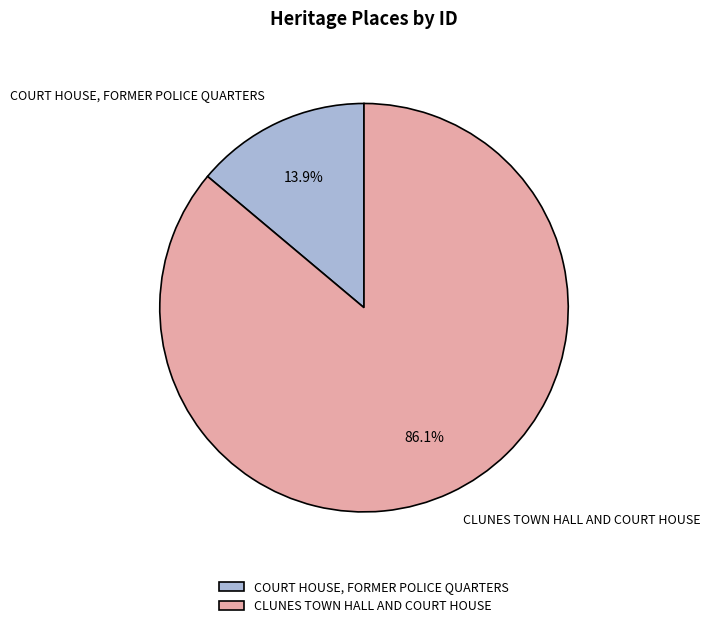

Which has a higher value, CLUNES TOWN HALL AND COURT HOUSE or COURT HOUSE, FORMER POLICE QUARTERS?

CLUNES TOWN HALL AND COURT HOUSE